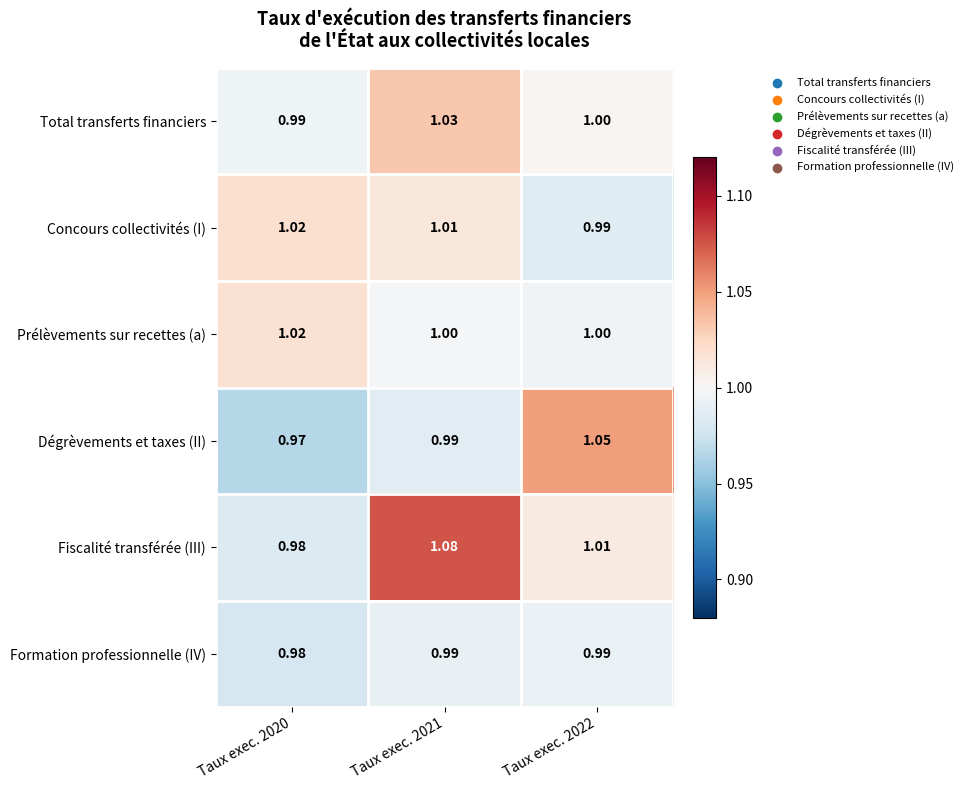

Between Taux exec. 2020 and Taux exec. 2021, which series saw the biggest shift?

Fiscalité transférée (III)